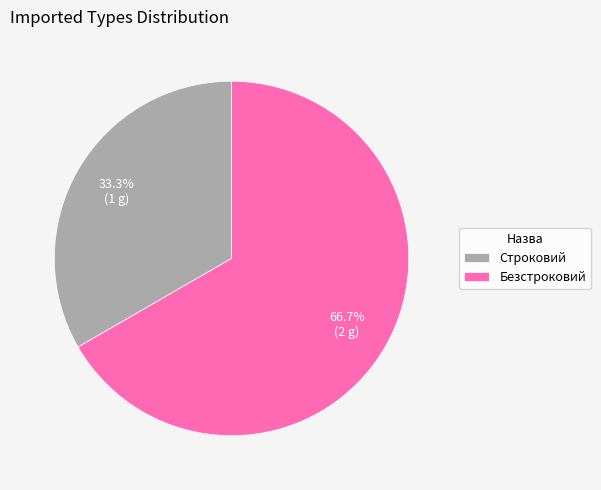

Which slice is the largest?

Безстроковий